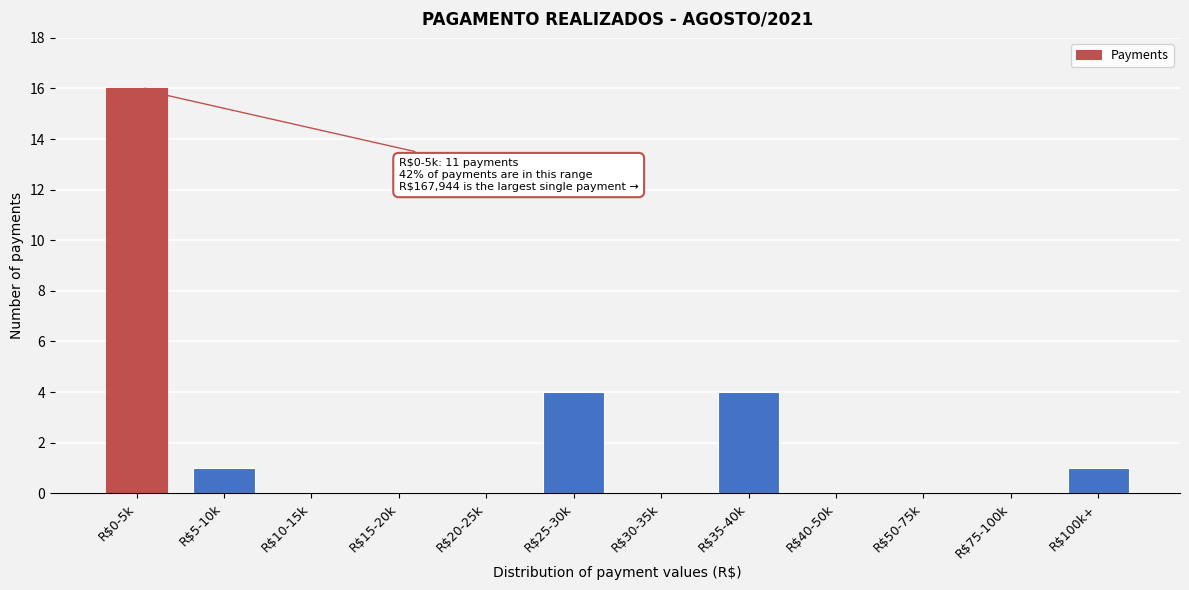

The value at R$5-10k is 0. True or false?

False